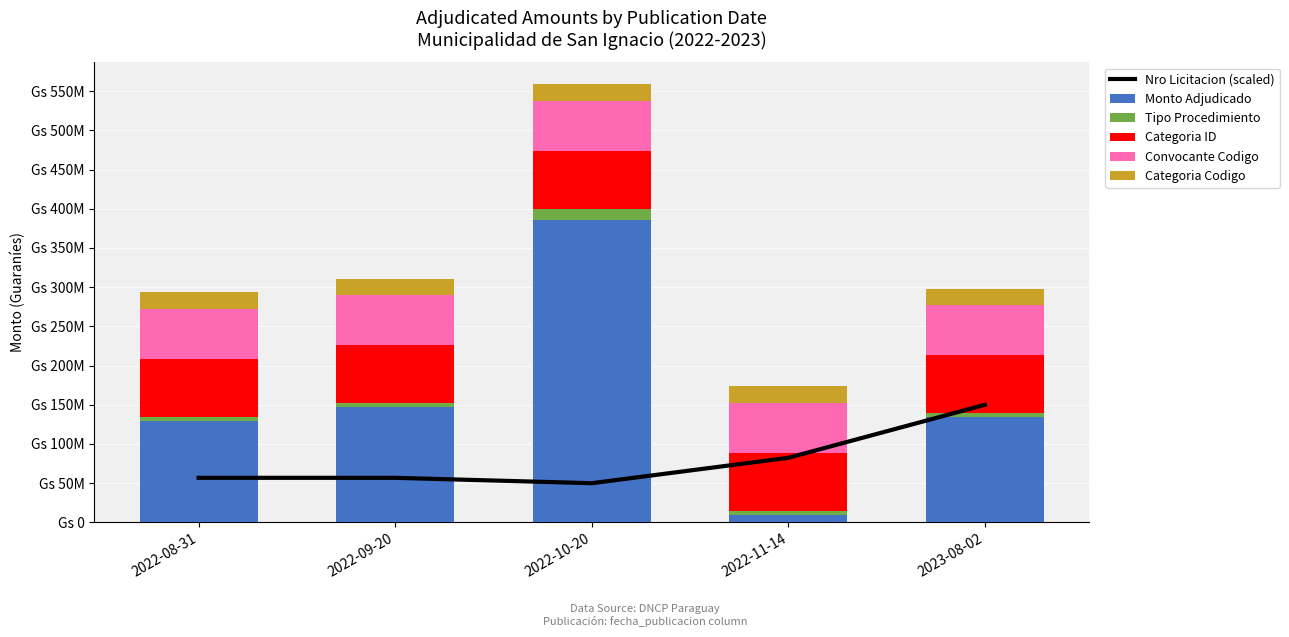

What is the difference between the highest and lowest values at 2022-11-14?

77407811.8